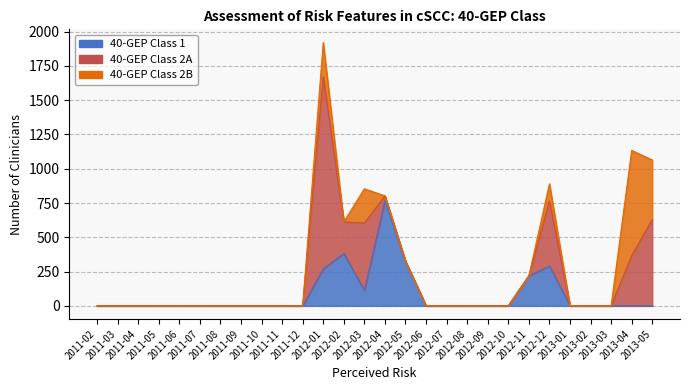

Does the chart have visible grid lines?

Yes